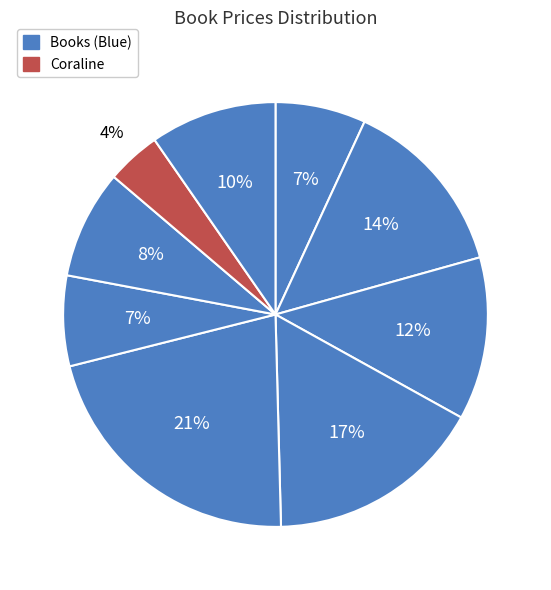

How many segments does this pie chart have?

9